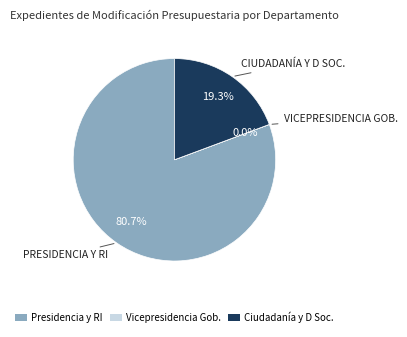

Which slice is the largest?

PRESIDENCIA Y RI